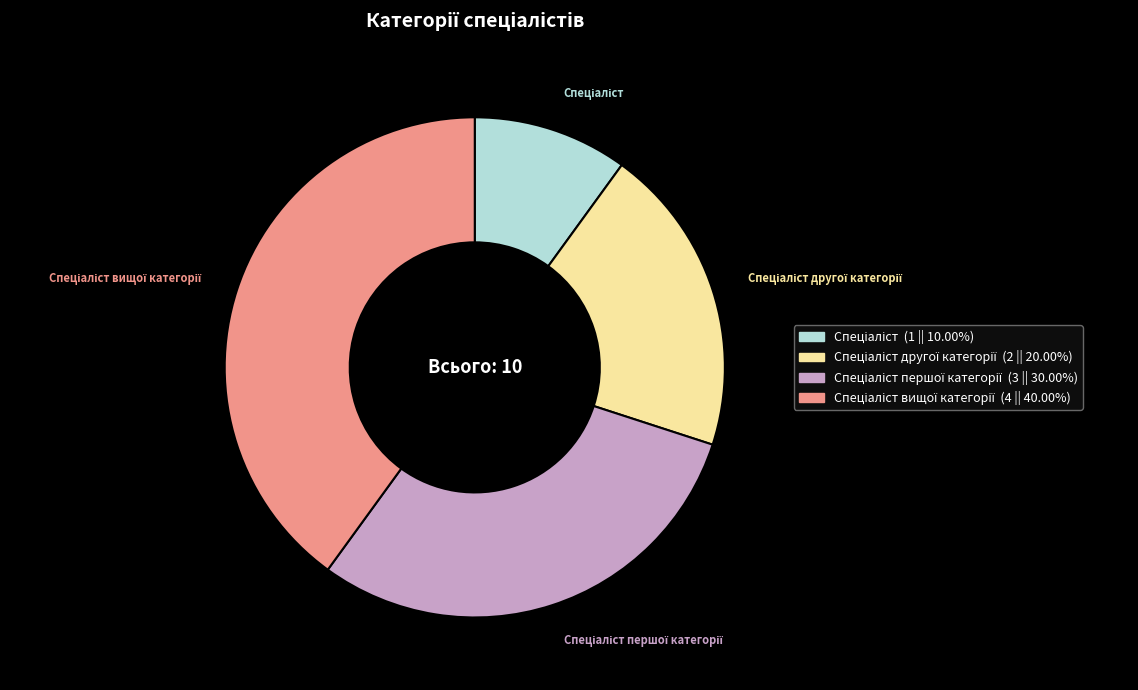

How many slices are in this pie chart?

4